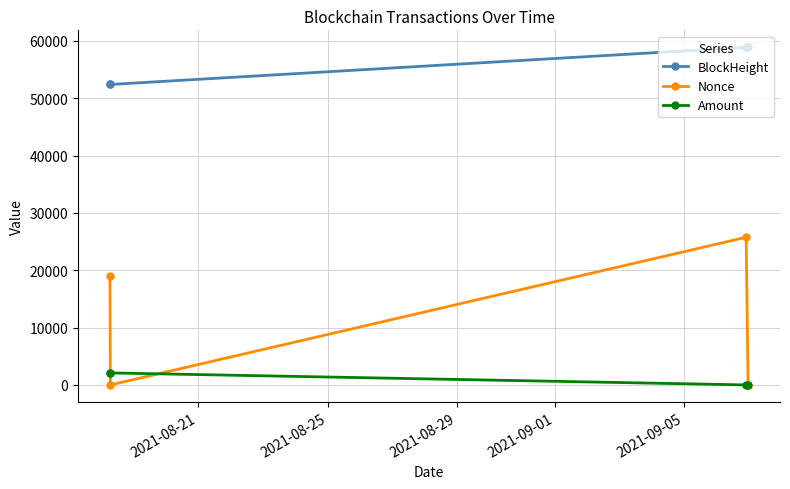

True or false: Amount and Nonce intersect in this chart.

True